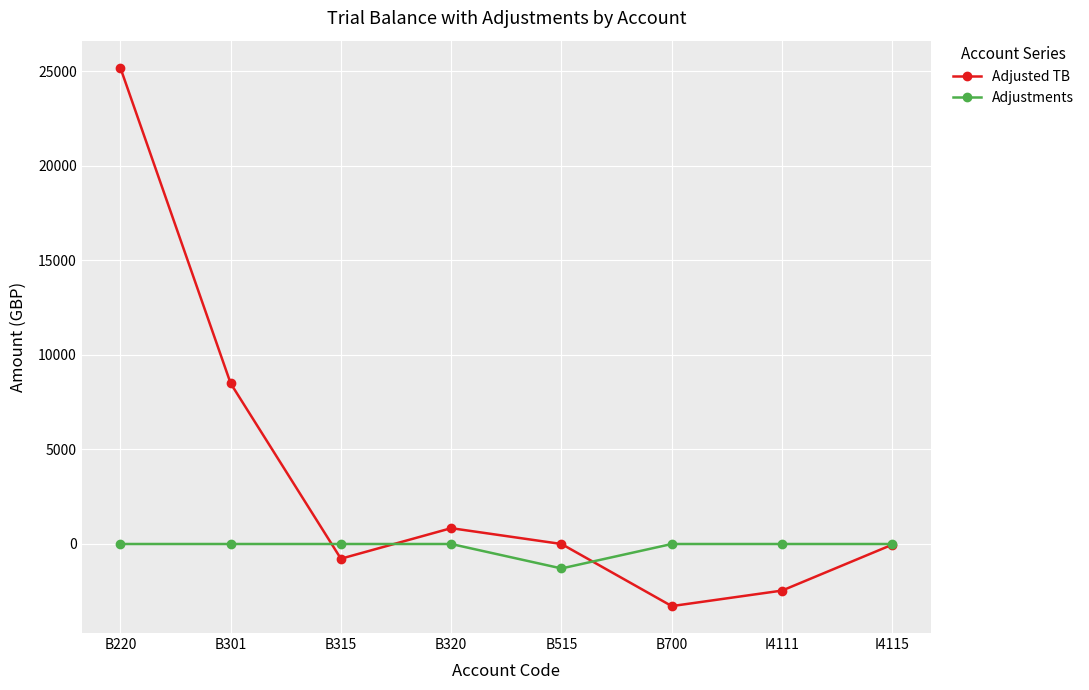

What is the label of the 4th point from the left?

B320